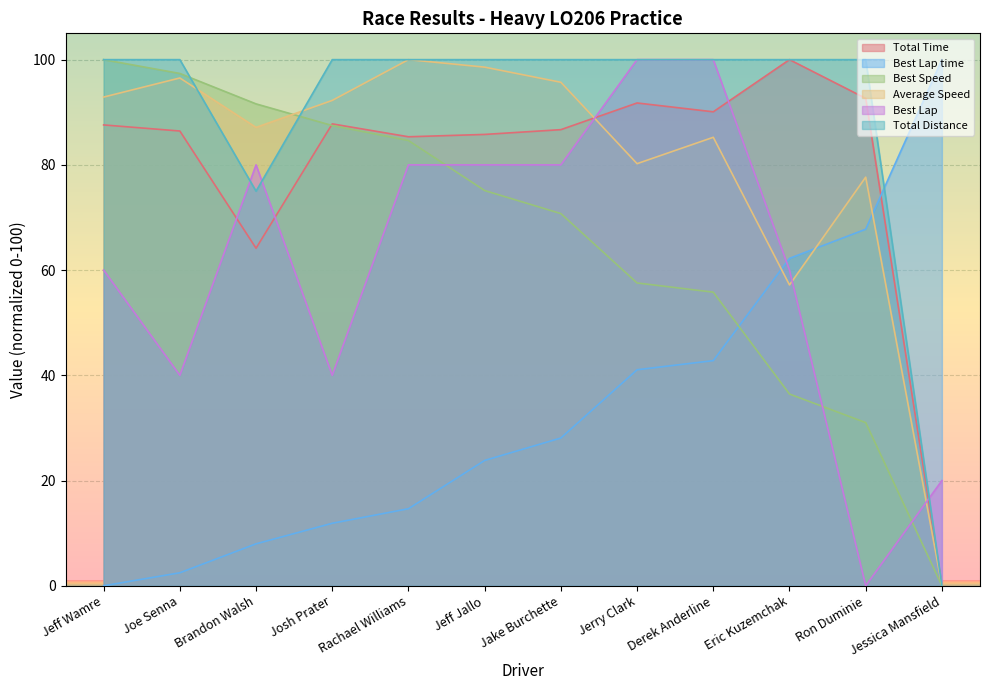

What is the label of the 10th point from the left?

Eric Kuzemchak